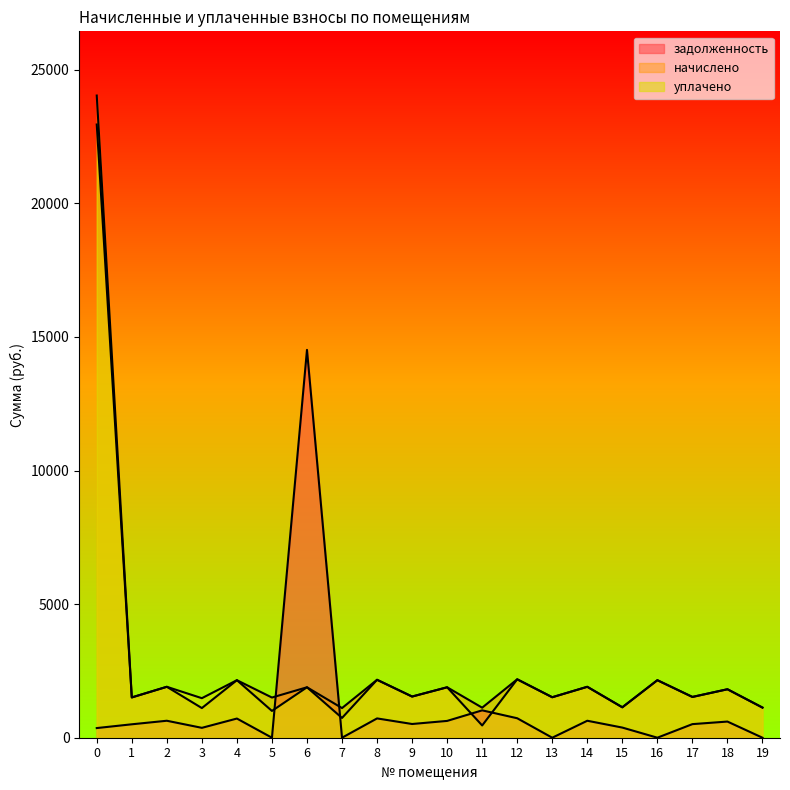

How many times do задолженность and уплачено cross each other?

4